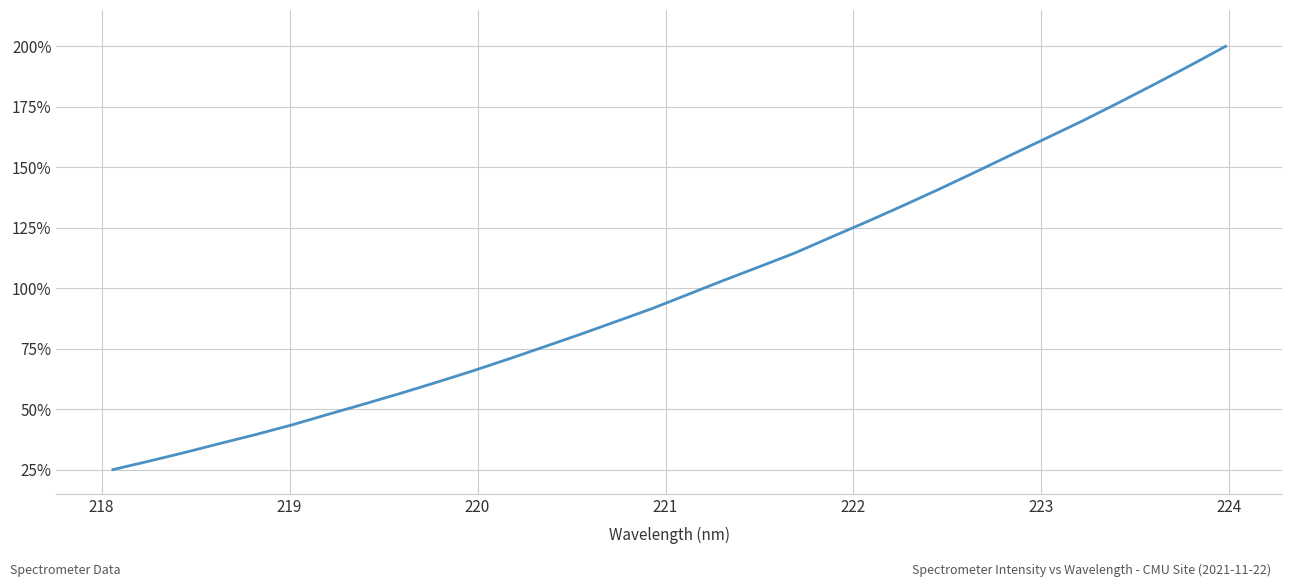

What is the smallest value displayed?

25.0